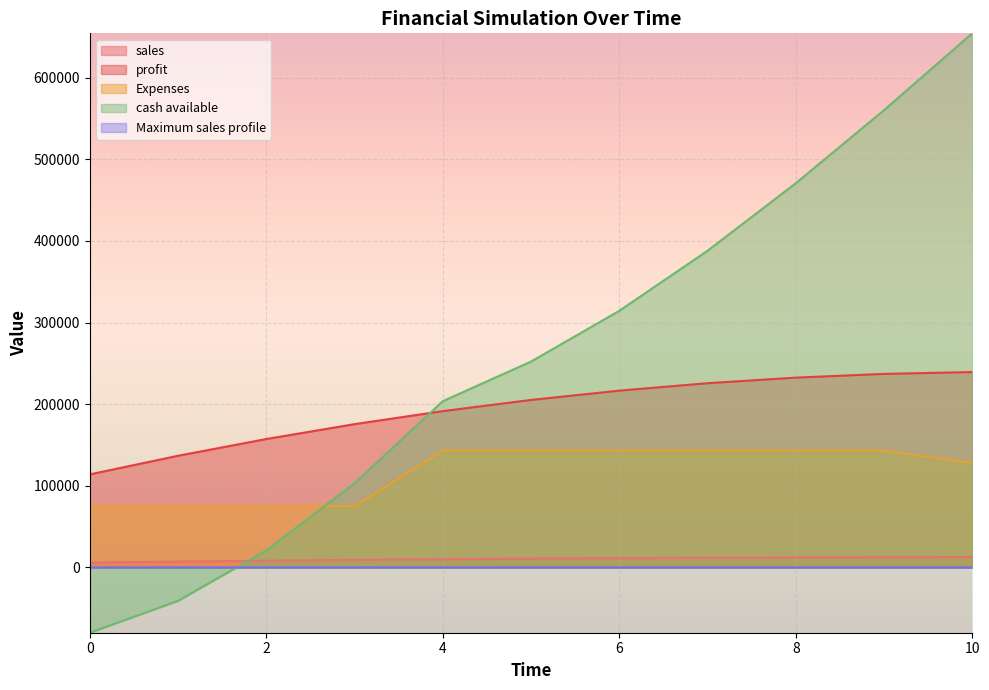

What is the minimum value shown in the chart?

-80000.0